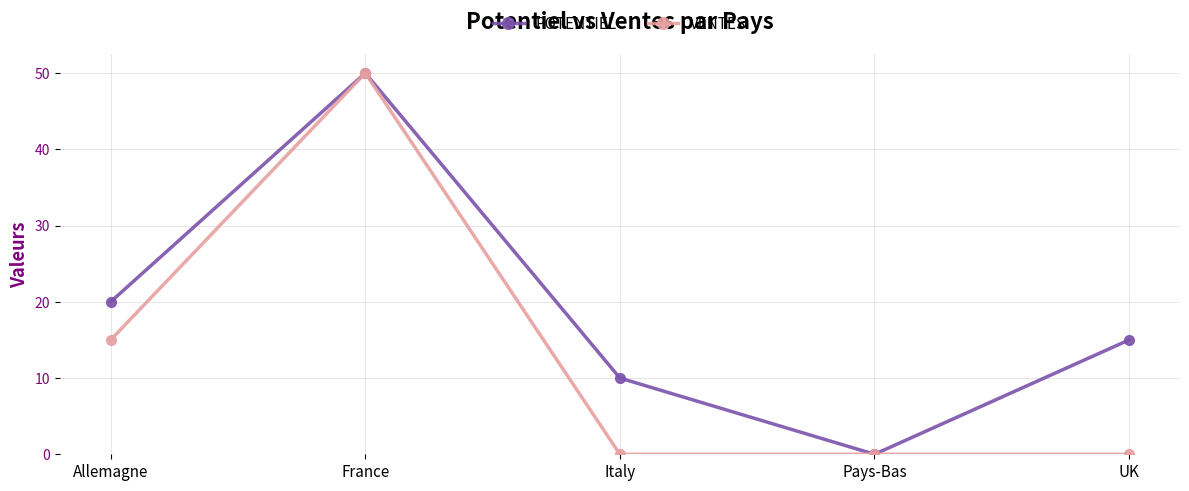

What is the average value of the POTENTIEL series?

19